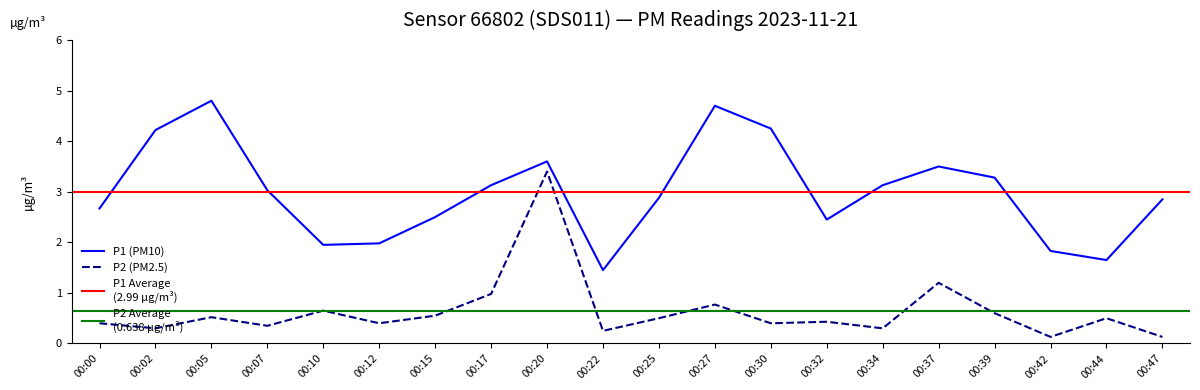

The value of P2 at 00:47 is 0.2. True or false?

False